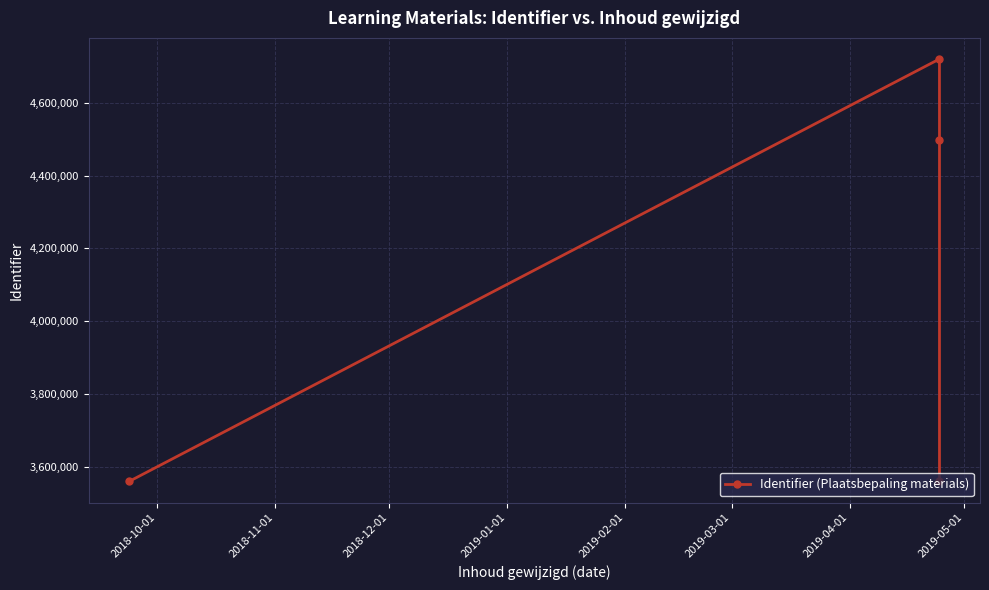

What is the value of the 2nd point from the left?

4721119